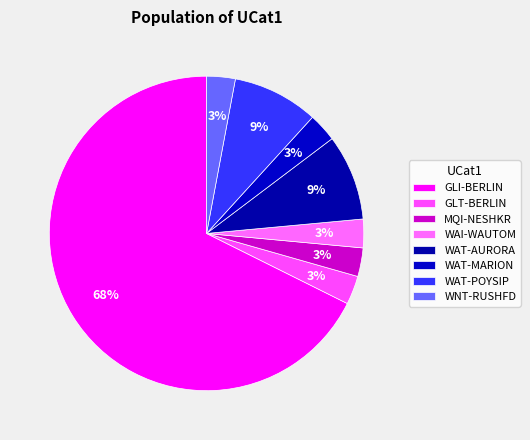

Count the number of slices in the pie.

8